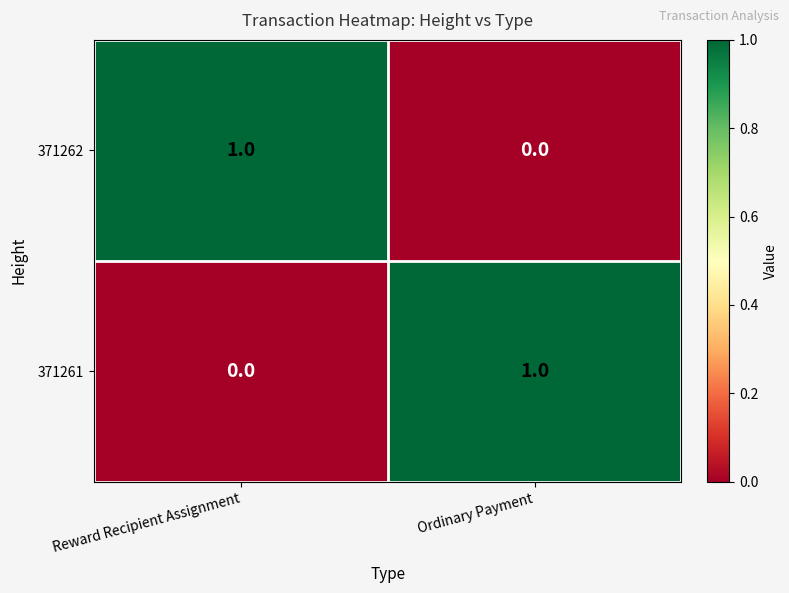

The 371261 series shows 2 at Ordinary Payment. True or false?

False